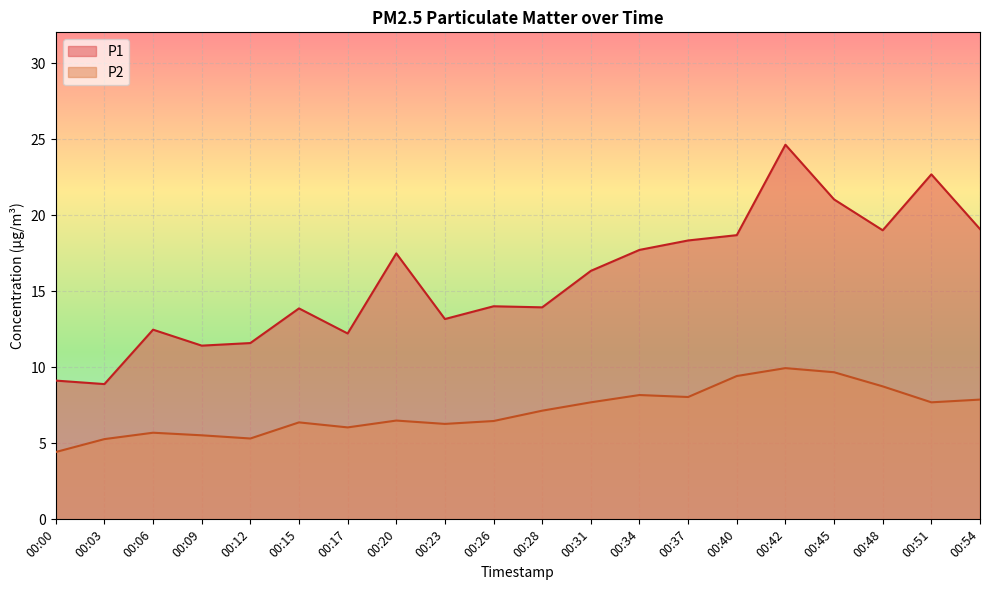

True or false: P2 has a value of 6.0 at 00:17.

True